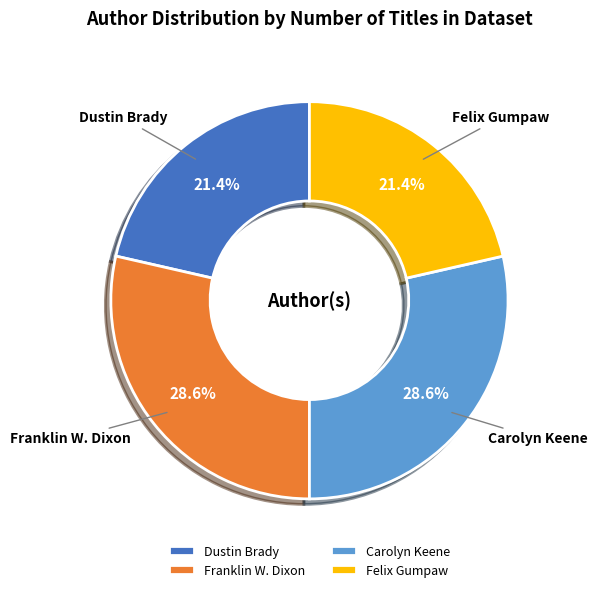

What percentage is the Carolyn Keene slice, to the nearest percent?

29%